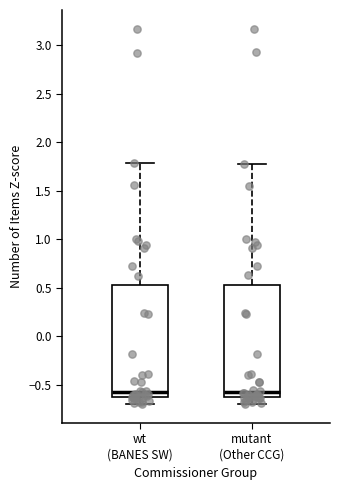

Where does the lower whisker of the box for wt (BANES SW) end on the y-axis? The values are not printed on the chart, so give them approximately, as read against the axis.

-0.70